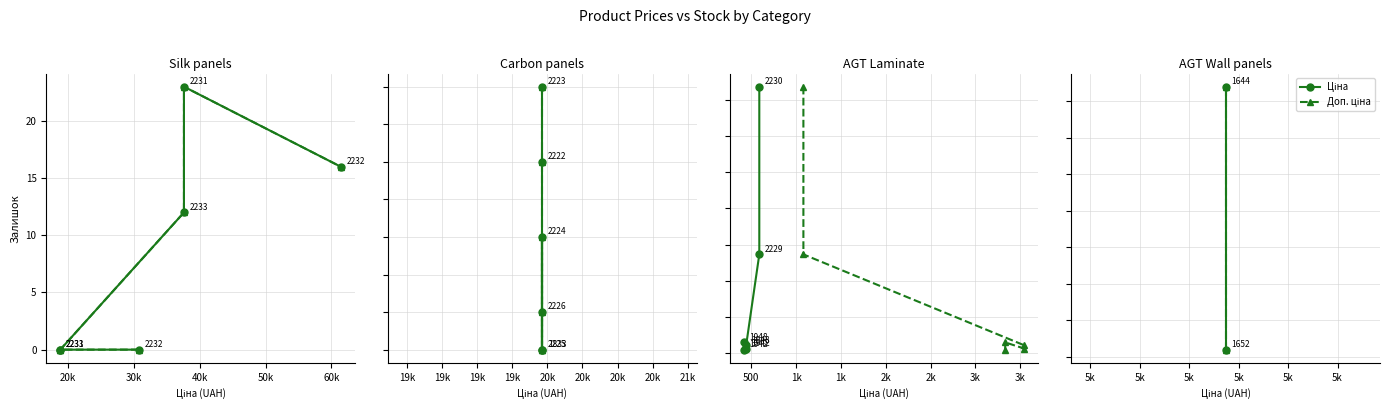

What is the sum of all Доп. ціна values?

156